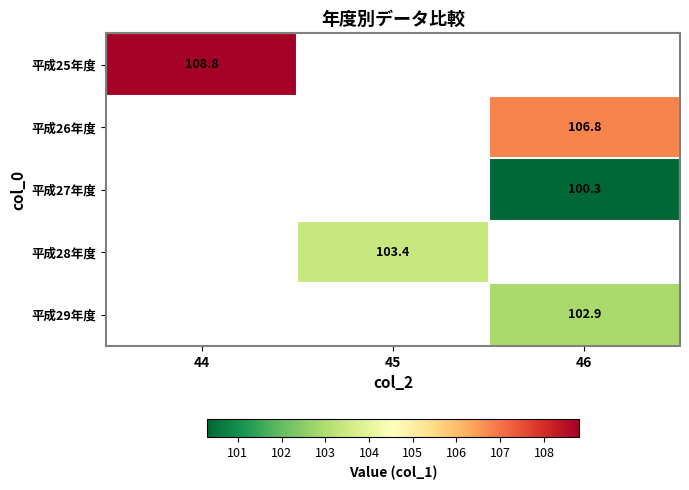

The value of 平成26年度 at 46 is 181.6. True or false?

False